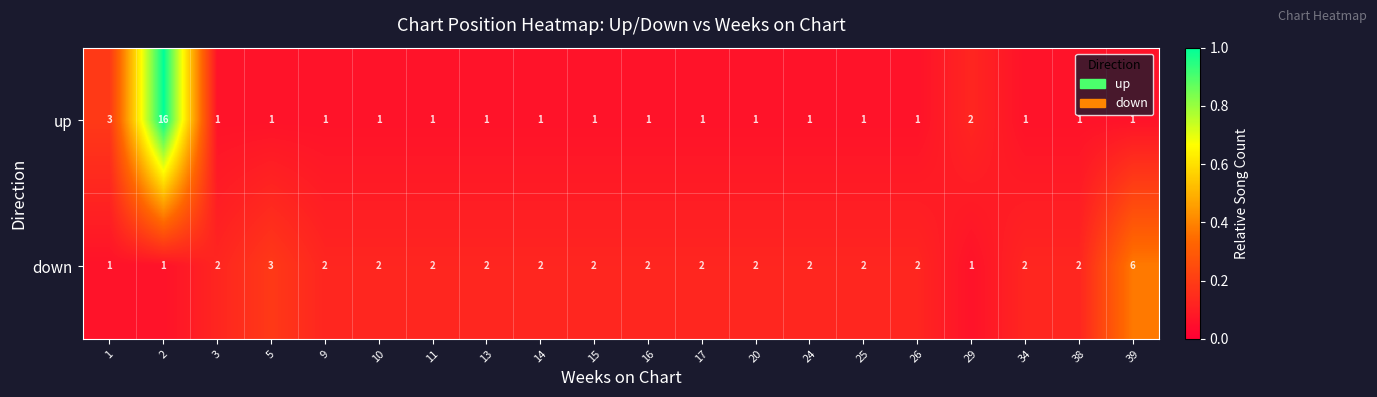

The value of down at 9 is 2. True or false?

True